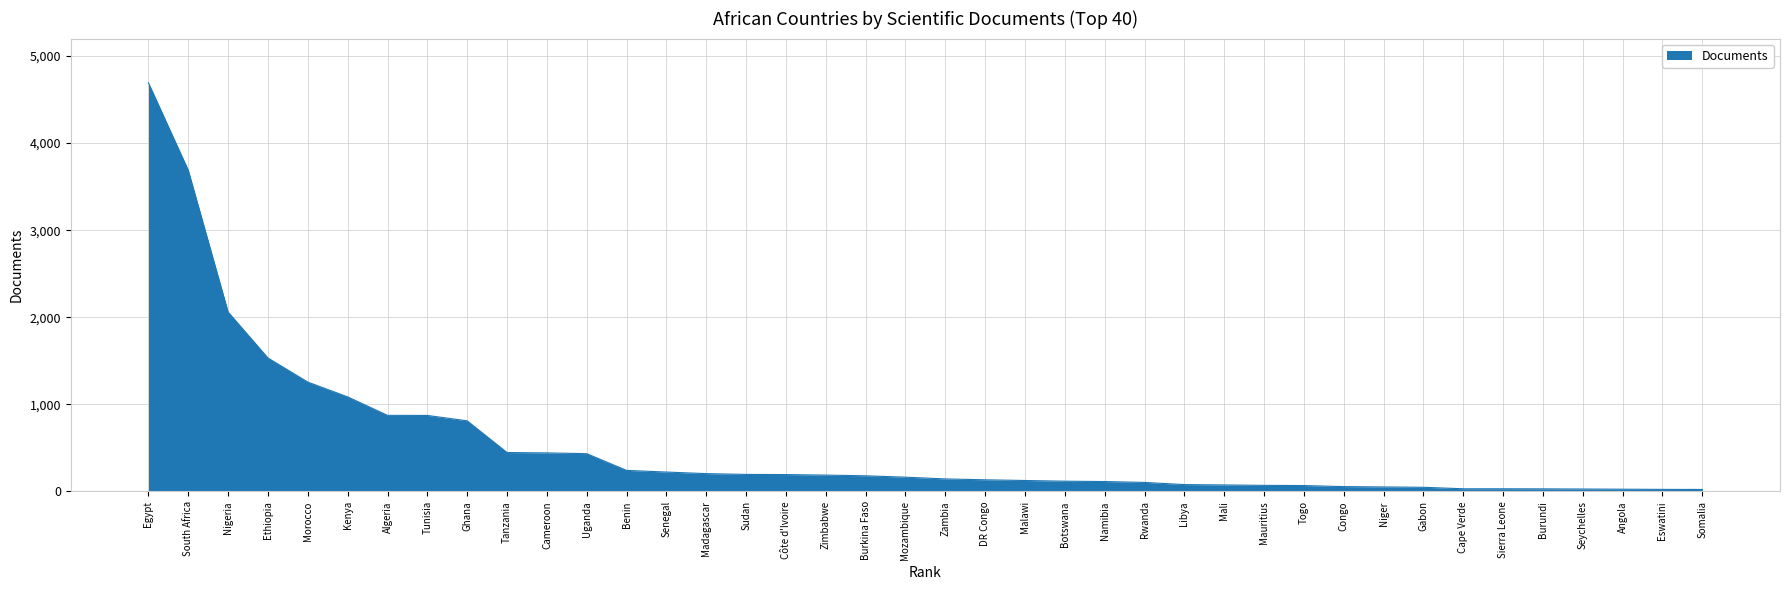

How many categories are shown in the chart?

40